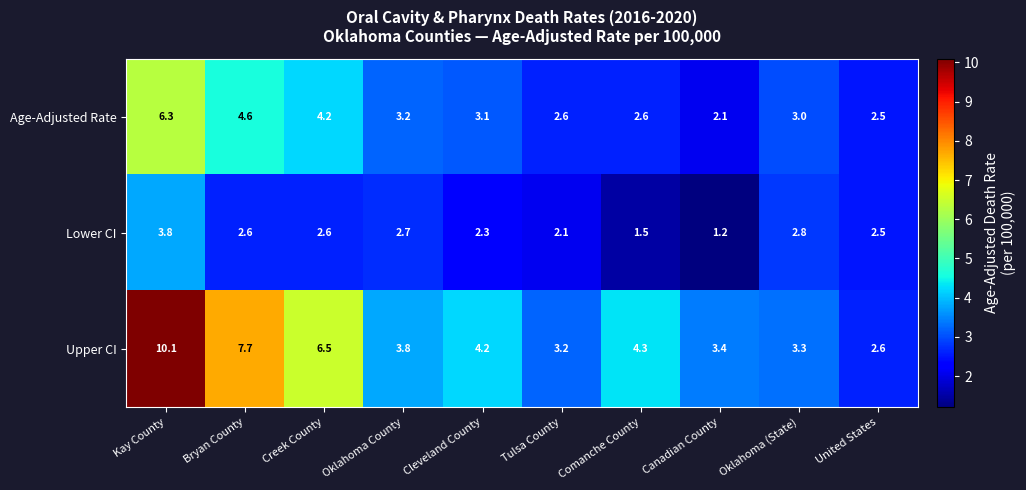

At Comanche County, list the series in order from largest to smallest.

Upper CI, Age-Adjusted Rate, Lower CI